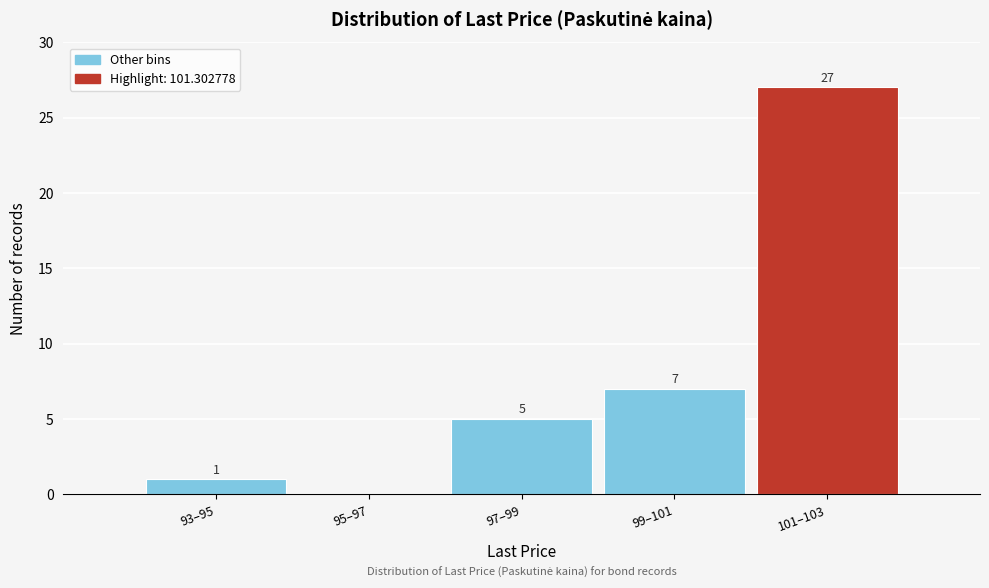

Reading left to right, extract all data points from this chart.

93–95=1	95–97=0	97–99=5	99–101=7	101–103=27